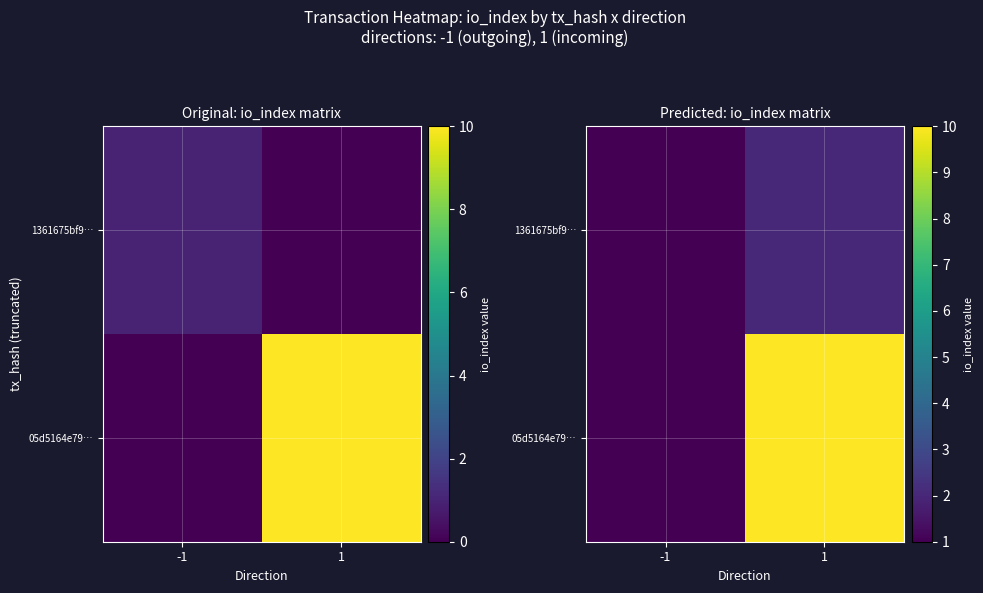

Rank the series at -1 from highest to lowest value.

1361675bf9…, 05d5164e79…